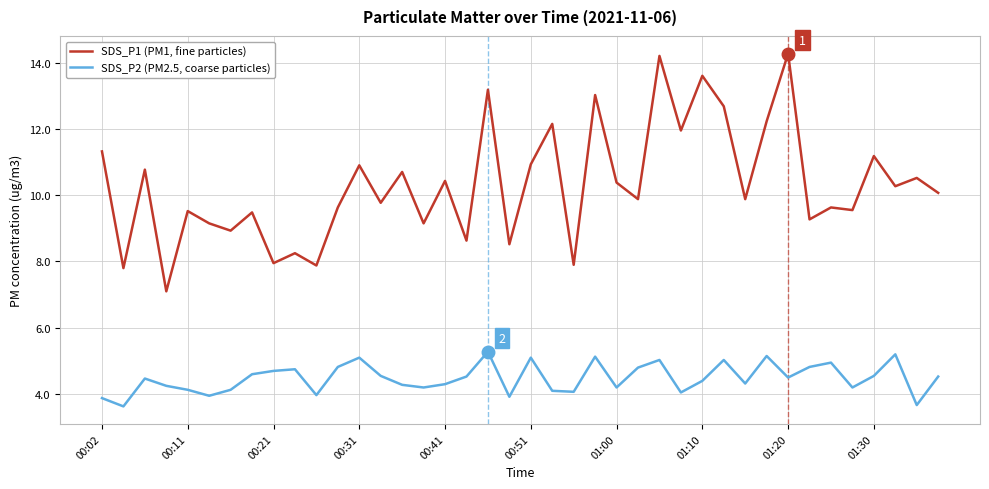

Which series has the largest total across all categories?

SDS_P1 (PM1, fine particles)